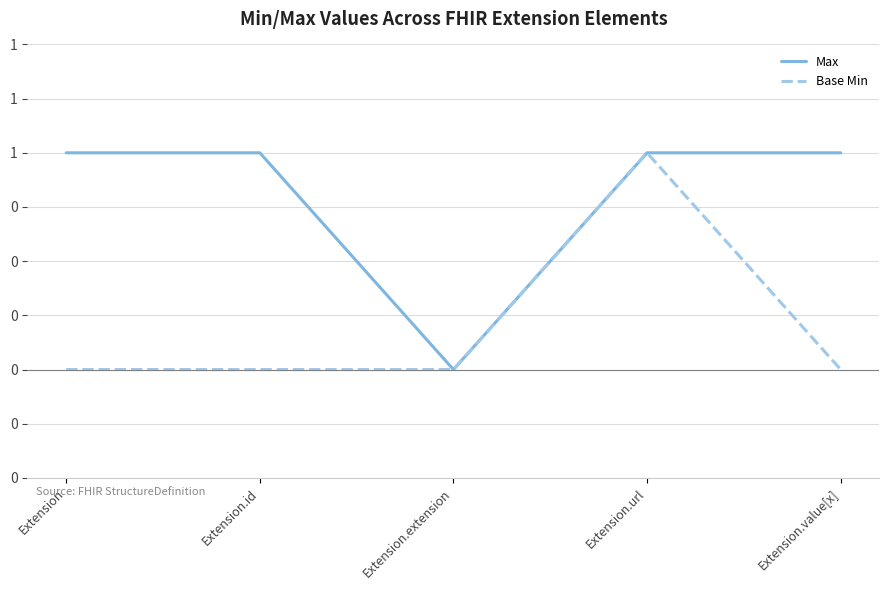

Which series has the largest range (max minus min)?

Max